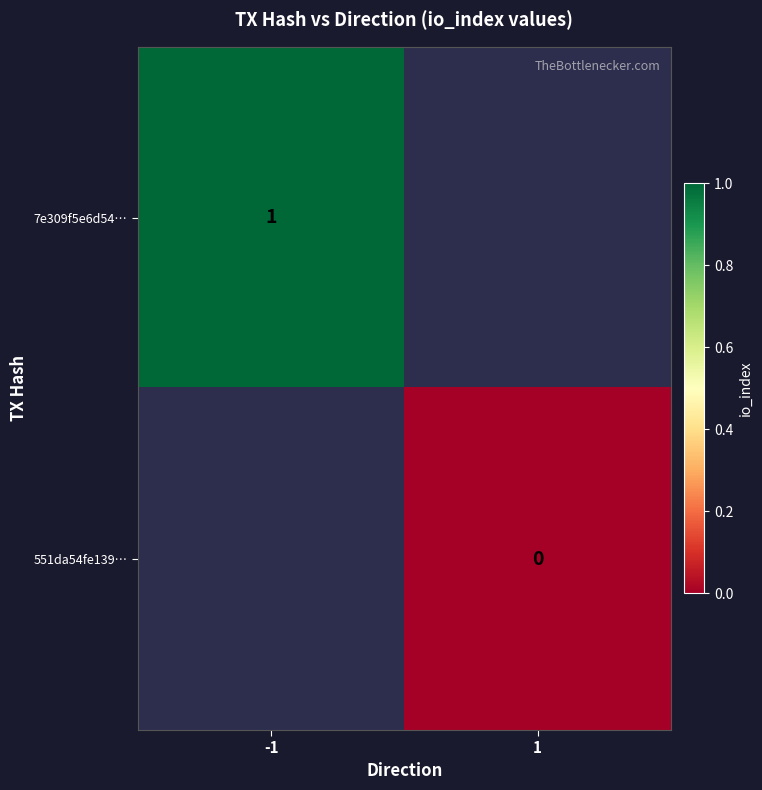

The value of 7e309f5e6d54… at -1 is 1. True or false?

True